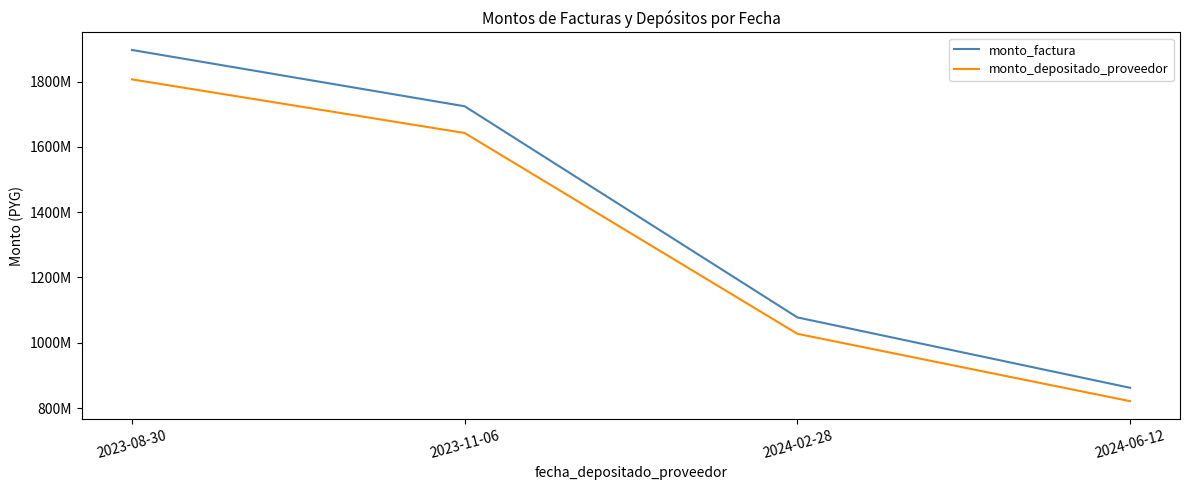

Rank the series by their maximum value, from lowest to highest.

monto_depositado_proveedor, monto_factura